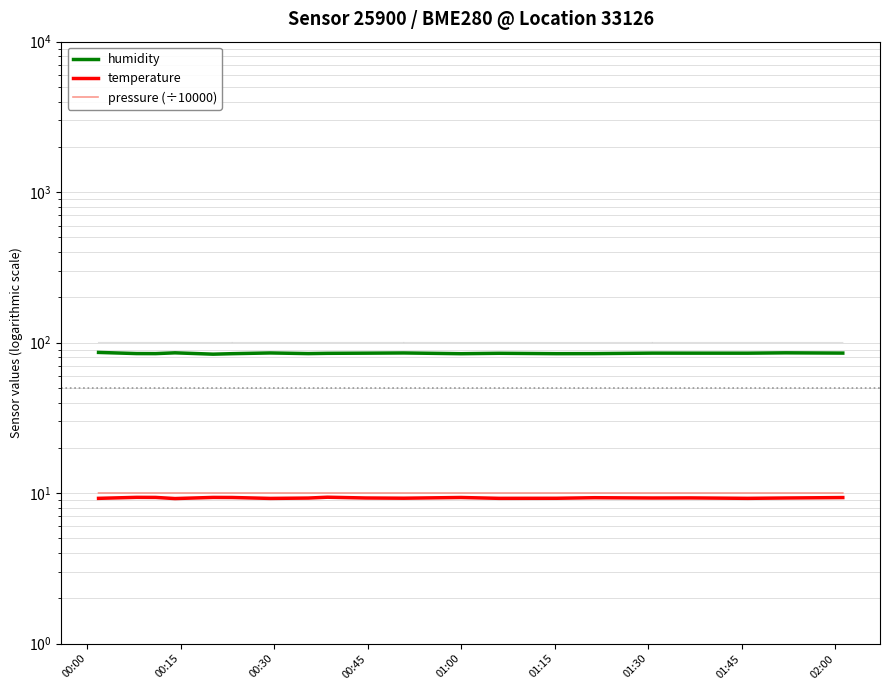

How many categories are shown in the chart?

20